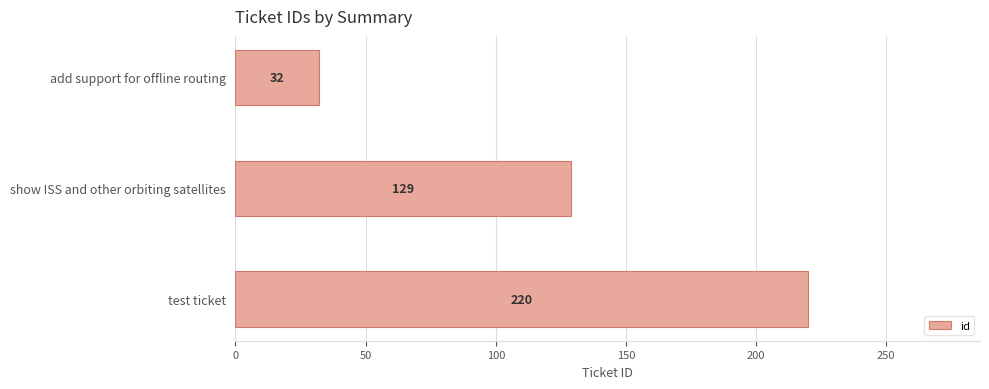

Where is the data nearest to the value 126?

show ISS and other orbiting satellites